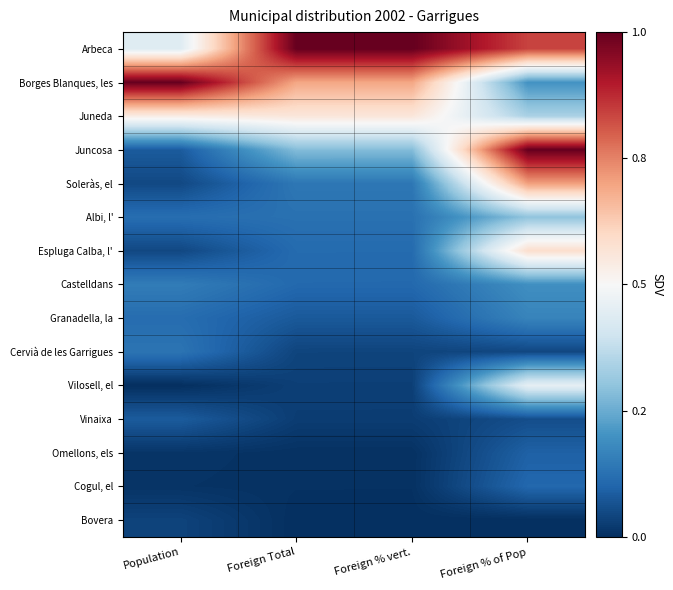

At Foreign % of Pop, list the series in order from largest to smallest.

Juncosa, Arbeca, Soleràs, el, Espluga Calba, l', Vilosell, el, Juneda, Albi, l', Borges Blanques, les, Castelldans, Granadella, la, Cogul, el, Omellons, els, Vinaixa, Cervià de les Garrigues, Bovera